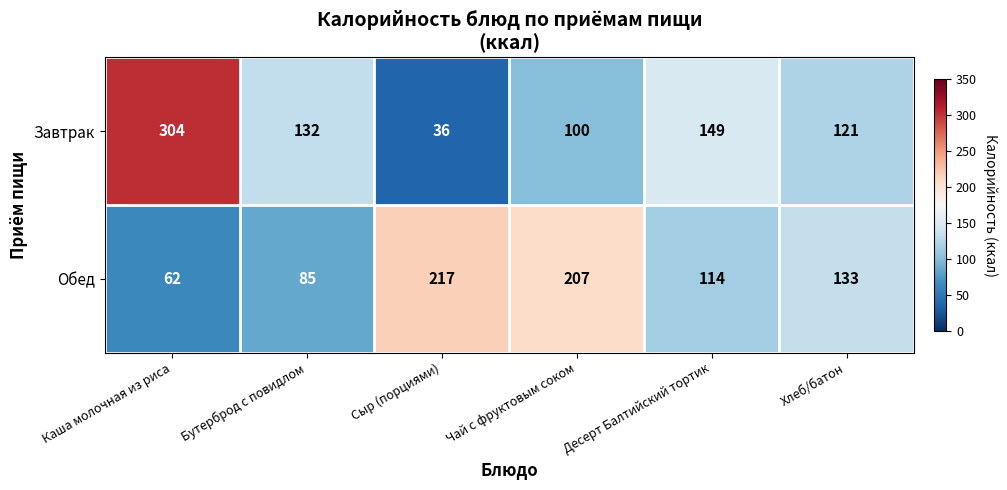

At which category does the chart reach its peak across all series?

Каша молочная из риса